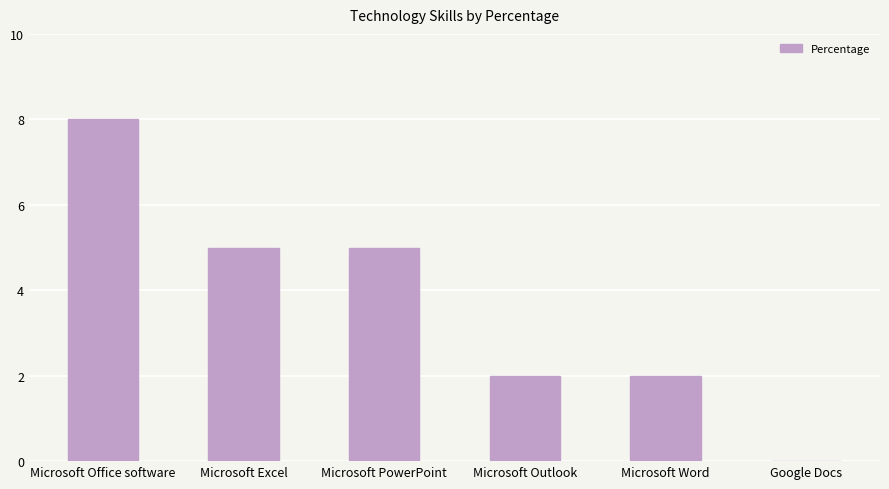

Reading left to right, list all the values displayed in this chart.

Microsoft Office software=8	Microsoft Excel=5	Microsoft PowerPoint=5	Microsoft Outlook=2	Microsoft Word=2	Google Docs=0